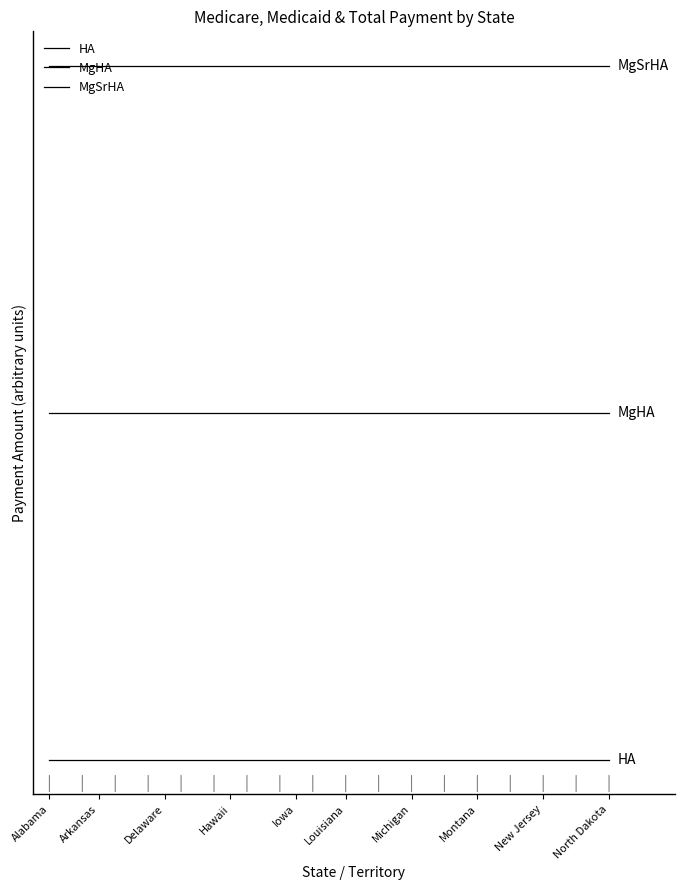

Which series has the largest total across all categories?

MgSrHA